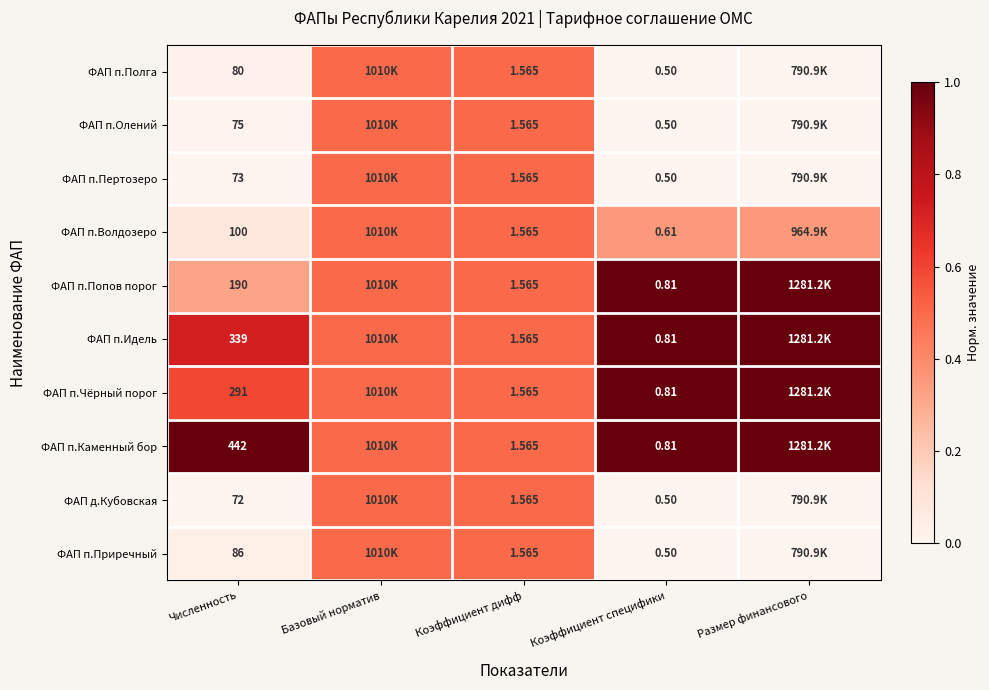

Is the value of ФАП п.Попов порог at Коэффициент специфики greater than the value of ФАП п.Каменный бор at Численность?

No